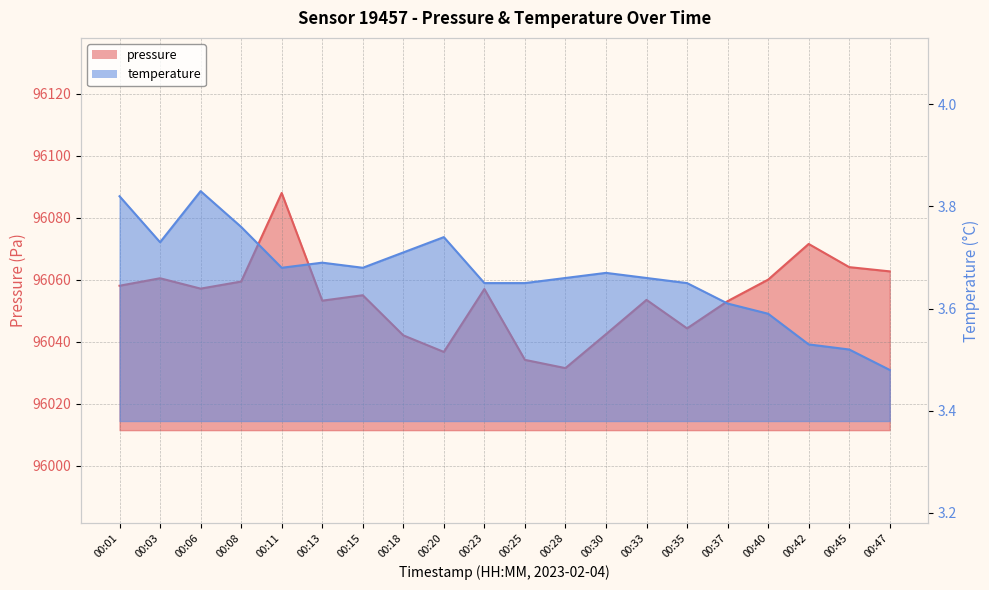

What is the greatest value displayed?

96088.0